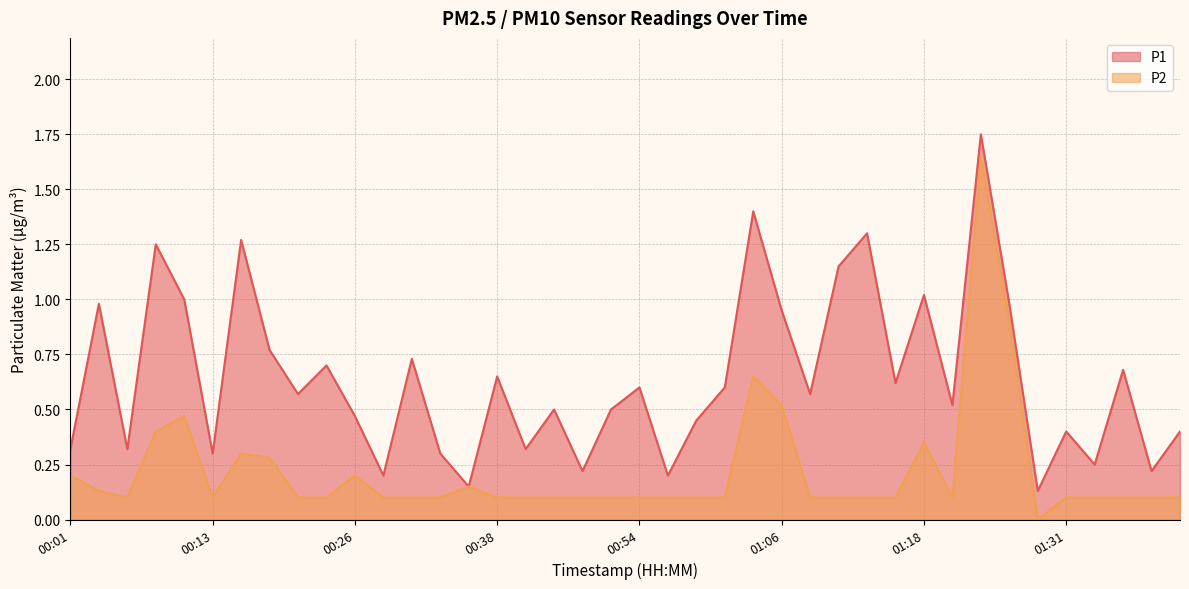

Where is the first local minimum for P2?

00:06